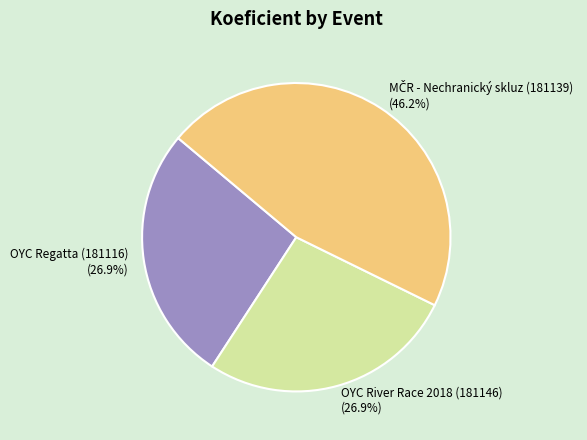

Approximately how many times larger is the value at OYC River Race 2018 (181146) (26.9%) compared to OYC Regatta (181116) (26.9%)?

1.0